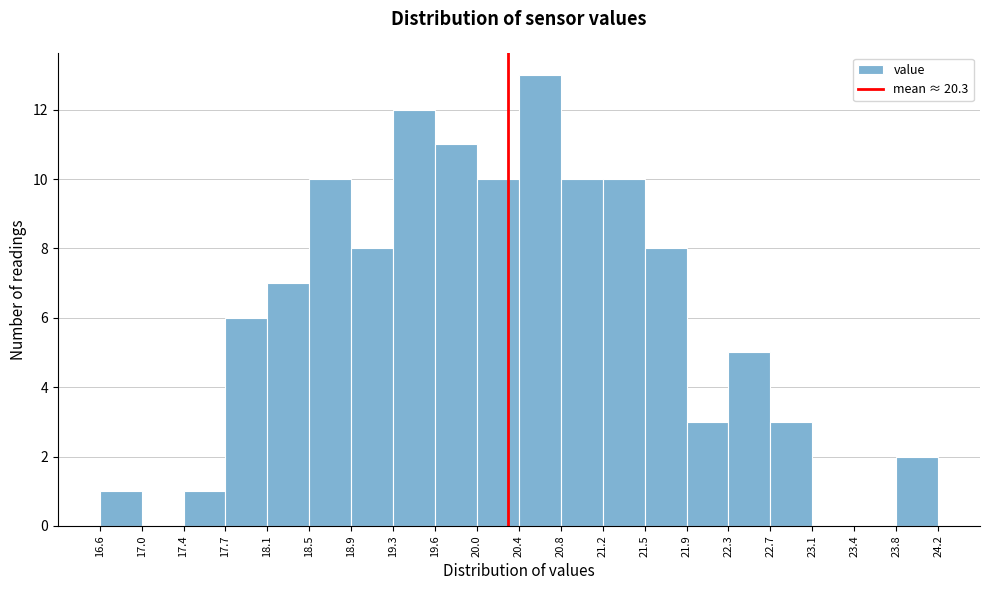

How tall is the bar that spans 17.4 to 17.7 on the x-axis? The values are not printed on the chart, so give them approximately, as read against the axis.

1